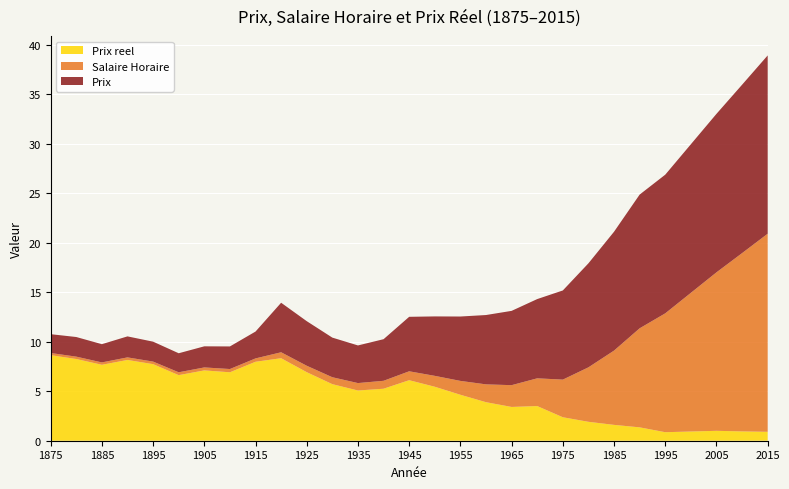

Reading right to left, list all the values displayed in this chart.

Prix: 18.0	17.0	16.0	15.0	14.0	13.5	12.0	10.5	9.0	8.0	7.5	7.0	6.5	6.0	5.5	4.2	3.8	4.0	4.5	5.0	2.7	2.3	2.1	1.9	2.0	2.1	1.8	2.0	1.9
Salaire Horaire: 20.0	18.0	16.0	14.0	12.0	10.0	7.5	5.5	3.8	2.8	2.2	1.8	1.4	1.1	0.9	0.8	0.8	0.7	0.7	0.6	0.3	0.3	0.3	0.3	0.3	0.3	0.2	0.2	0.2
Prix reel: 0.9	0.9	1.0	0.9	0.9	1.4	1.6	1.9	2.4	3.5	3.4	3.9	4.6	5.5	6.1	5.2	5.1	5.7	6.9	8.3	8.0	6.9	7.1	6.6	7.7	8.2	7.7	8.2	8.6